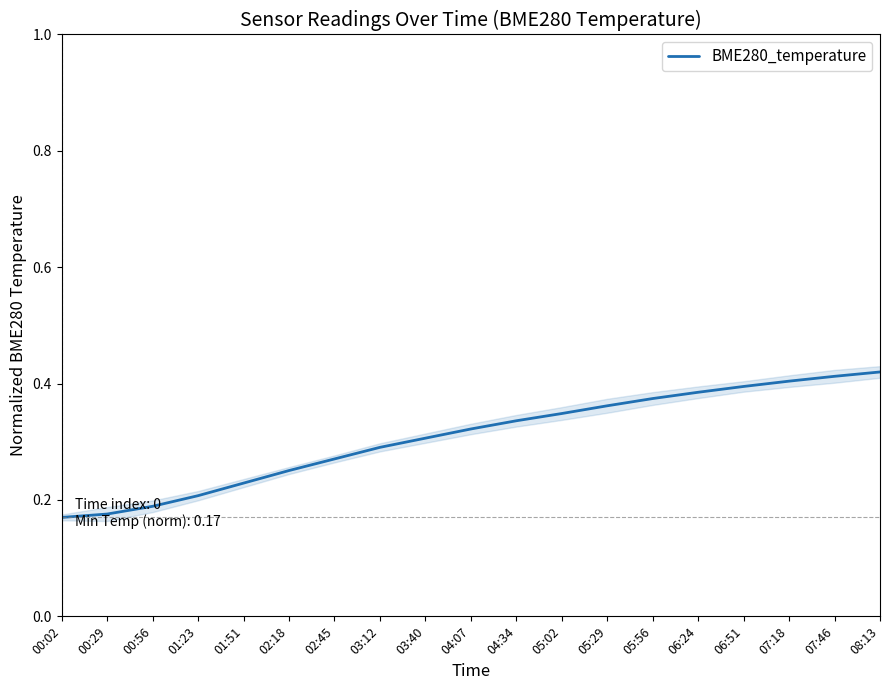

Where is the data nearest to the value 0?

00:02